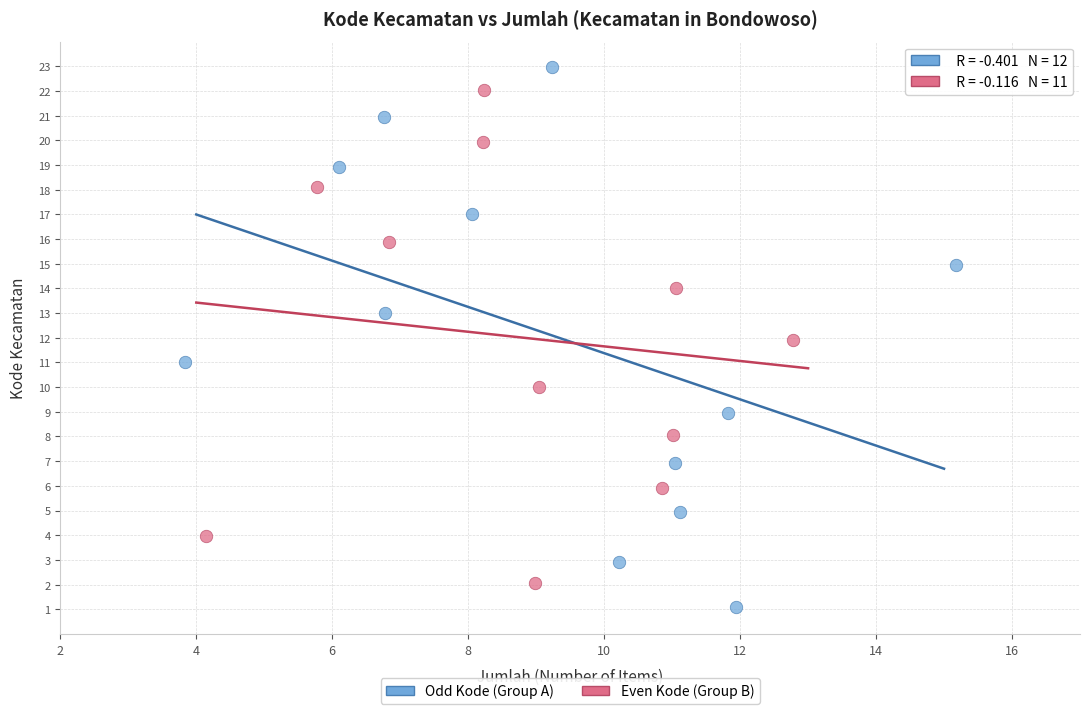

Which series contains the lowest Y value?

Odd Kode (Group A)